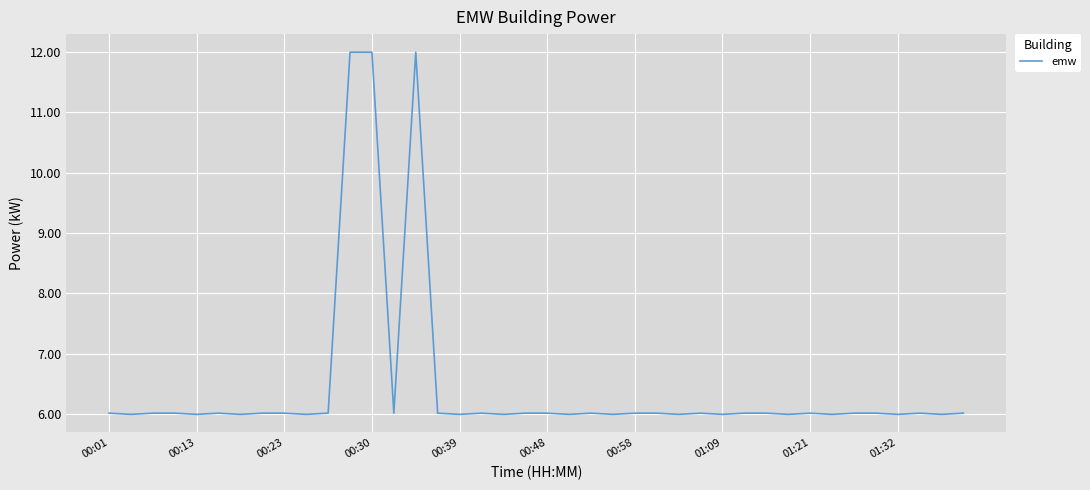

What is the greatest value displayed?

12.0